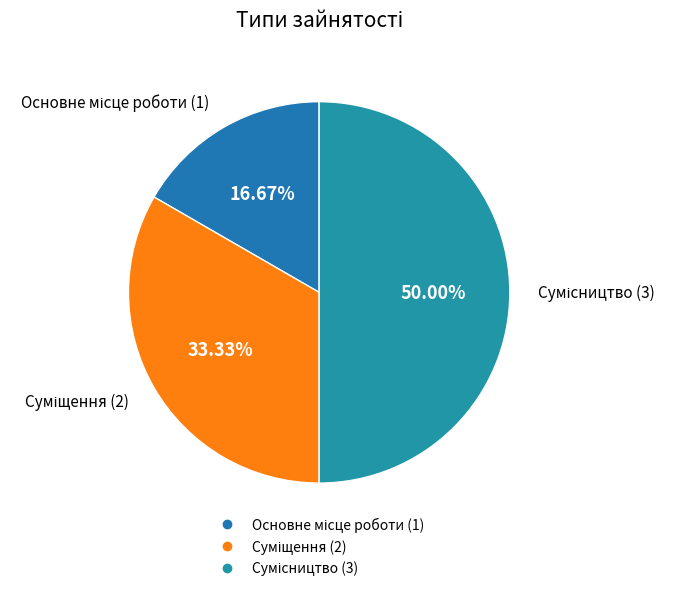

How many slices are in this pie chart?

3